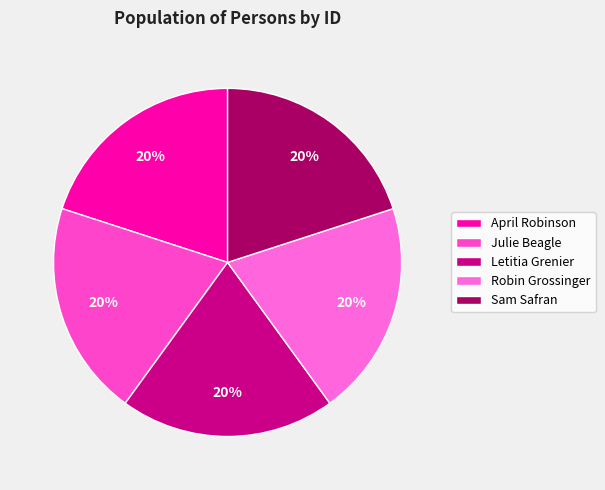

How many segments does this pie chart have?

5